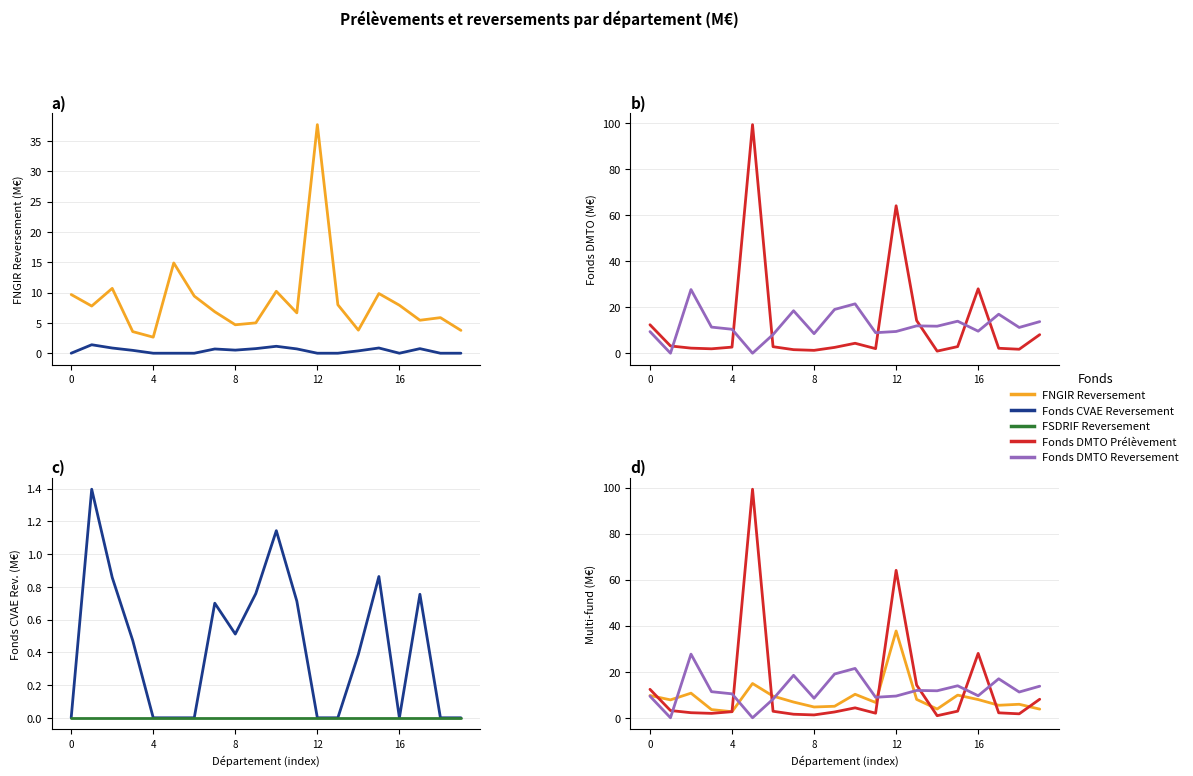

Reading right to left, transcribe all the data shown in this chart.

FNGIR Reversement: 3.8	5.9	5.4	7.9	9.8	3.8	8.0	37.7	6.7	10.2	5.0	4.7	6.8	9.4	14.9	2.6	3.6	10.7	7.8	9.7
Fonds CVAE Reversement: 0.0	0.0	0.8	0.0	0.9	0.4	0.0	0.0	0.7	1.1	0.8	0.5	0.7	0.0	0.0	0.0	0.5	0.9	1.4	0.0
Fonds DMTO Prélèvement: 8.1	1.7	2.2	28.0	2.9	0.9	14.2	64.0	2.0	4.3	2.5	1.2	1.5	2.8	99.3	2.7	1.9	2.2	3.2	12.4
Fonds DMTO Reversement: 13.7	11.2	16.9	9.6	13.9	11.7	11.9	9.4	8.9	21.4	19.0	8.5	18.4	8.1	0.0	10.4	11.3	27.7	0.0	9.4
FSDRIF Reversement: 0.0	0.0	0.0	0.0	0.0	0.0	0.0	0.0	0.0	0.0	0.0	0.0	0.0	0.0	0.0	0.0	0.0	0.0	0.0	0.0